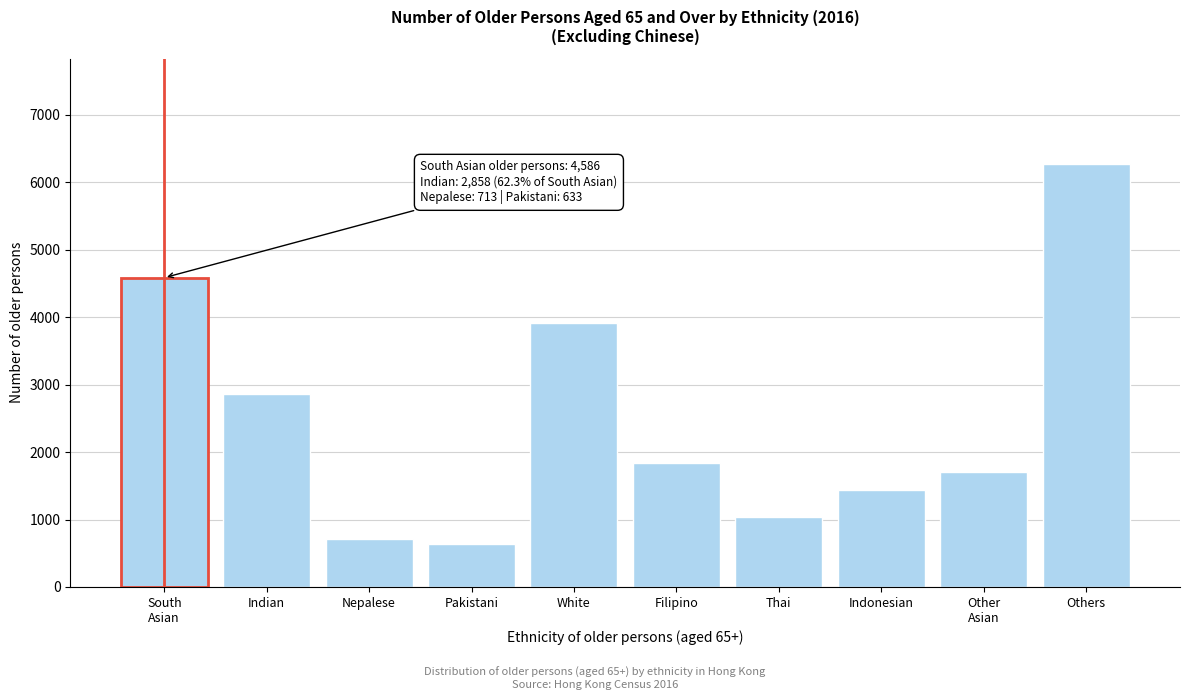

Reading right to left, what are all the values shown in this chart?

6268	1712	1439	1044	1845	3916	633	713	2858	4586